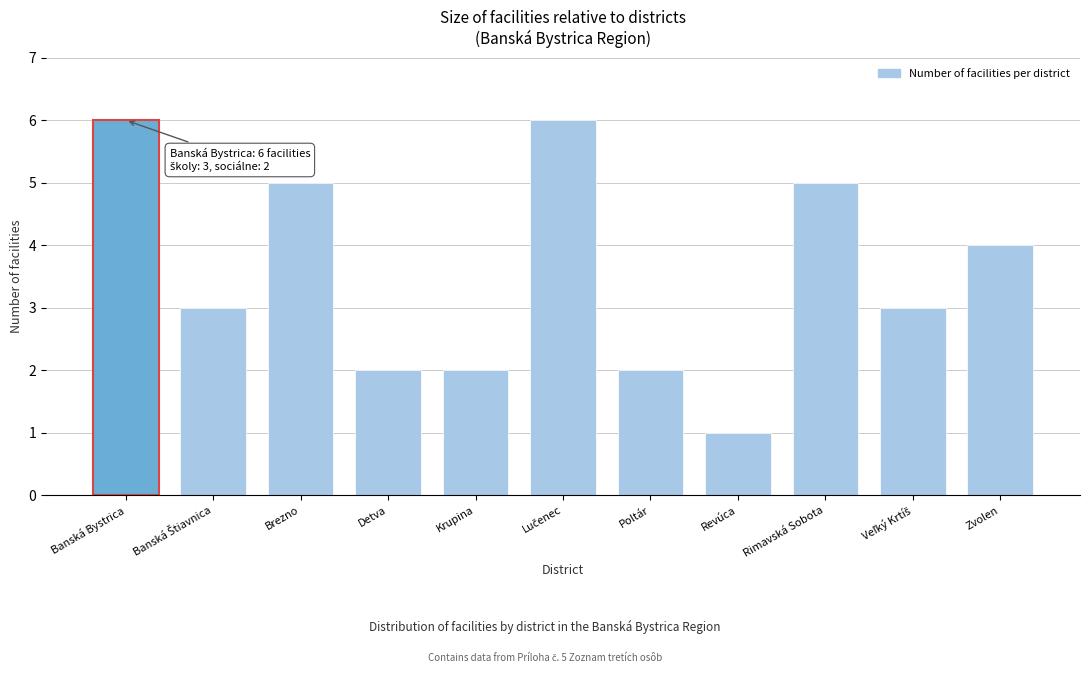

Reading left to right, transcribe all the data shown in this chart.

6	3	5	2	2	6	2	1	5	3	4